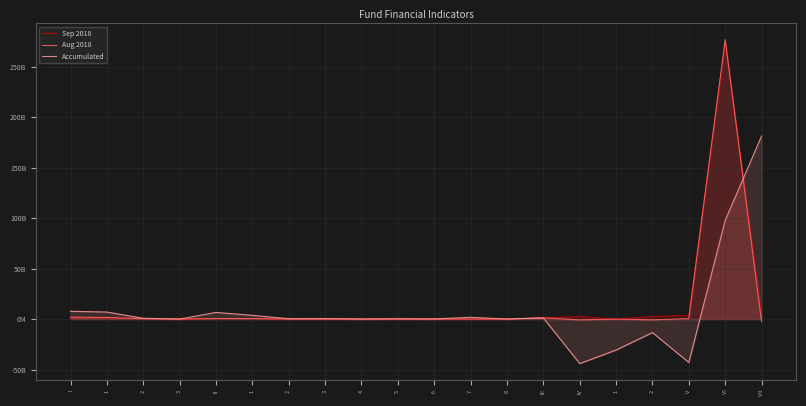

What is the difference between the Accumulated values at V and 1?

49916846851